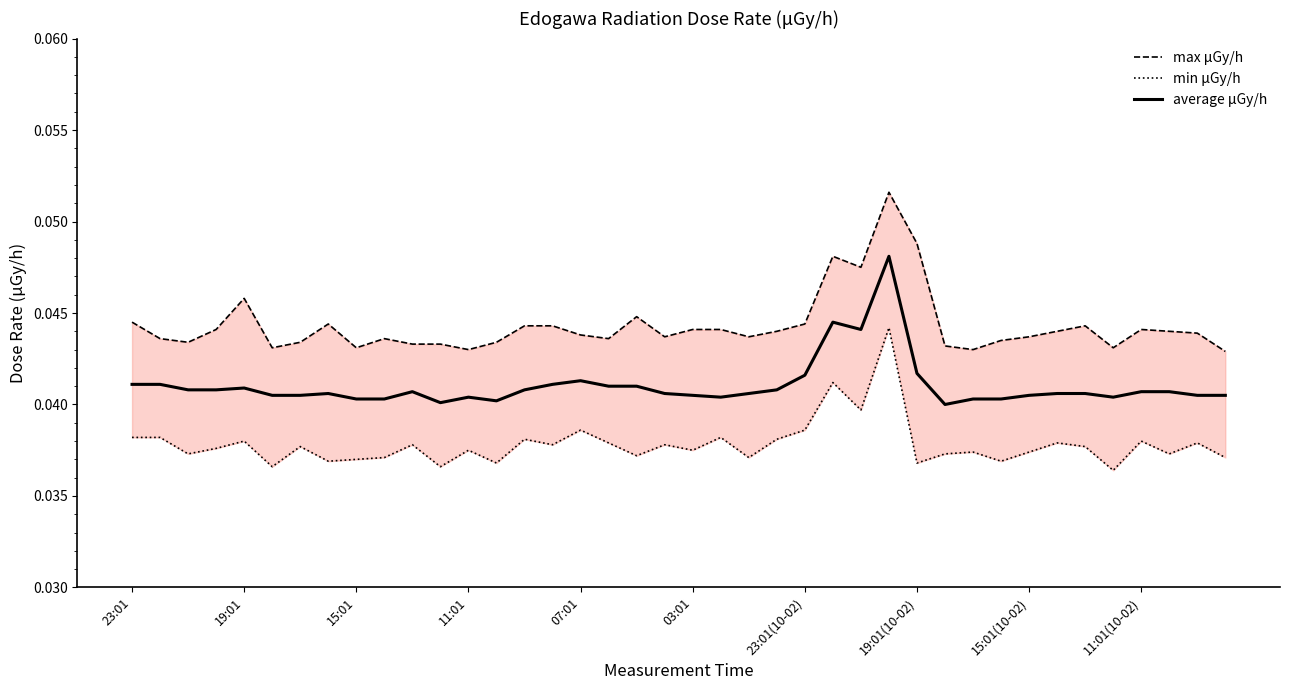

Which series changed the most between 19:01(10-02) and 20?

min μGy/h